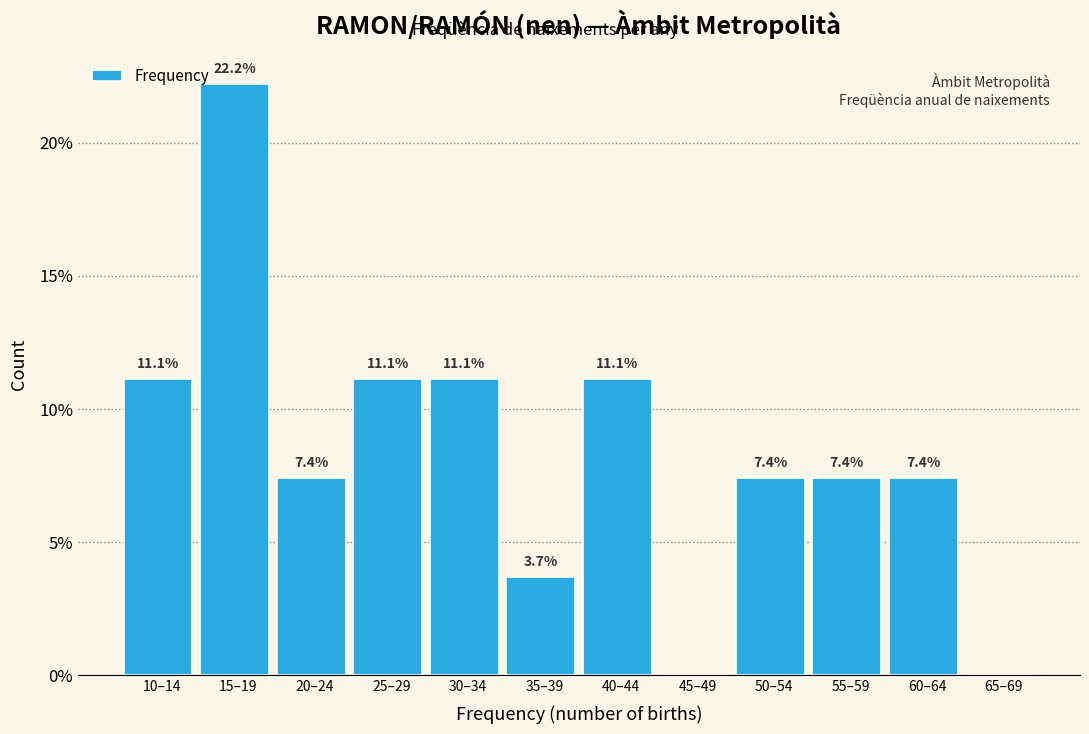

Reading left to right, extract all data points from this chart.

10–14=11.1	15–19=22.2	20–24=7.4	25–29=11.1	30–34=11.1	35–39=3.7	40–44=11.1	45–49=0.0	50–54=7.4	55–59=7.4	60–64=7.4	65–69=0.0